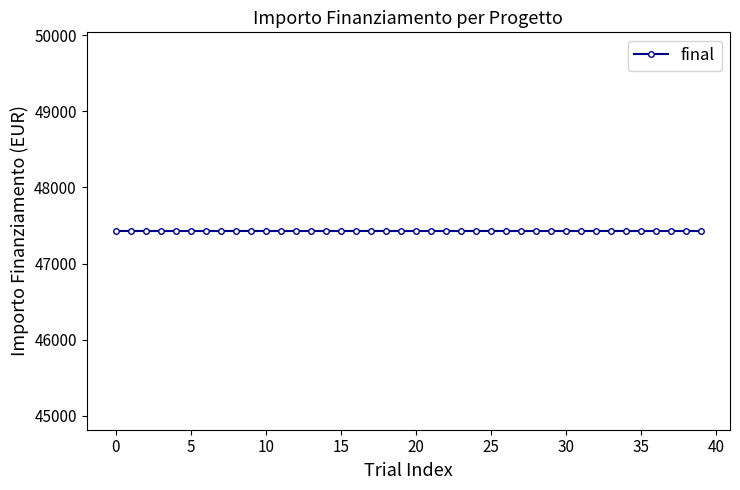

The chart shows a value of 47427 at 1. True or false?

True